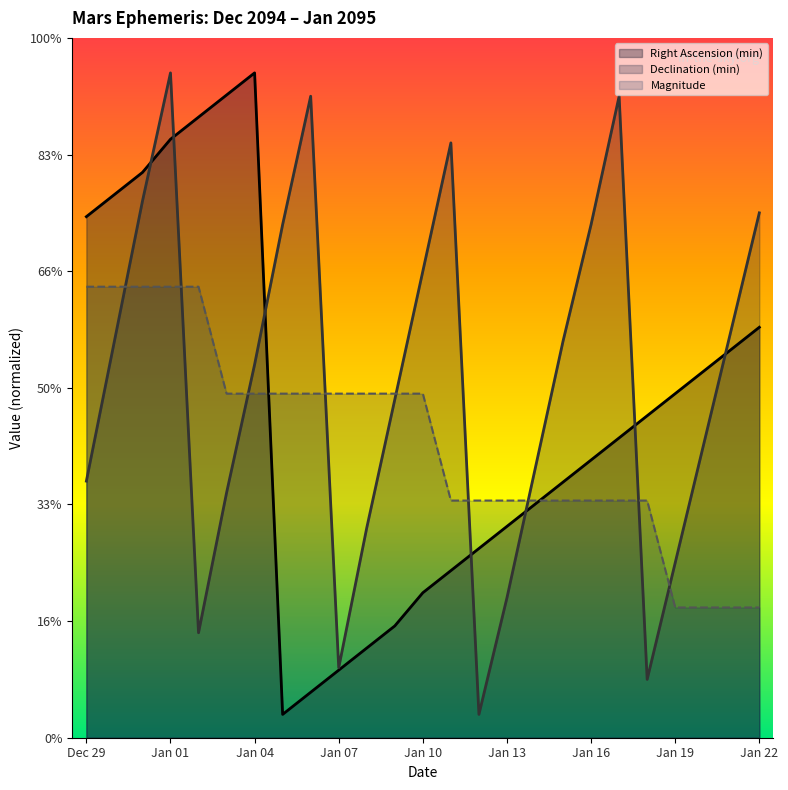

What is the label of the 6th point from the left?

Jan 03